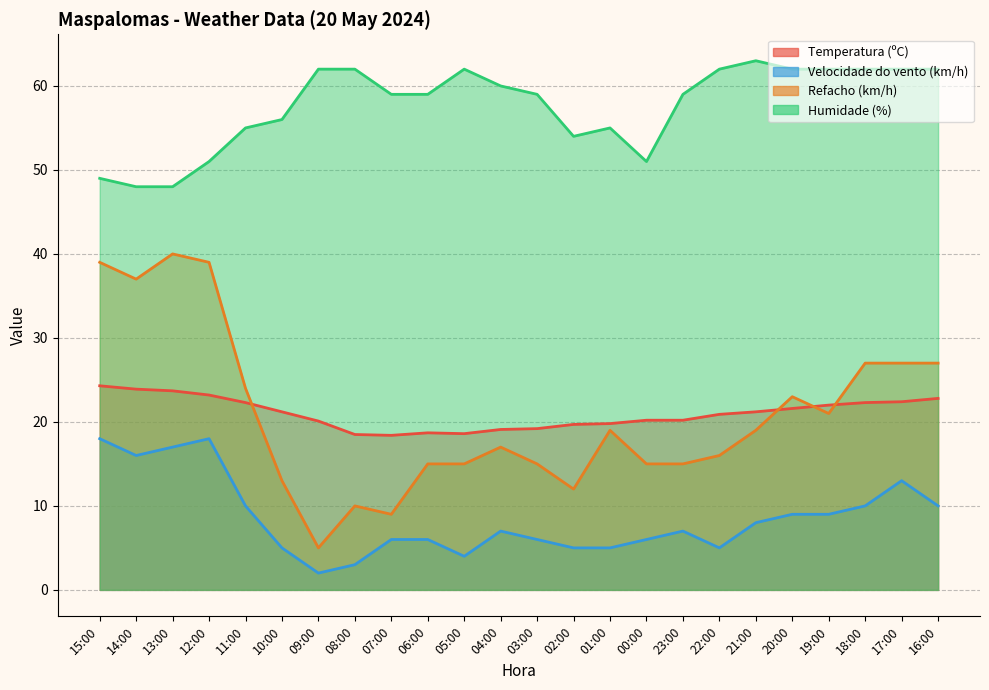

True or false: Velocidade do vento (km/h) has more than 0 interior local peaks.

True